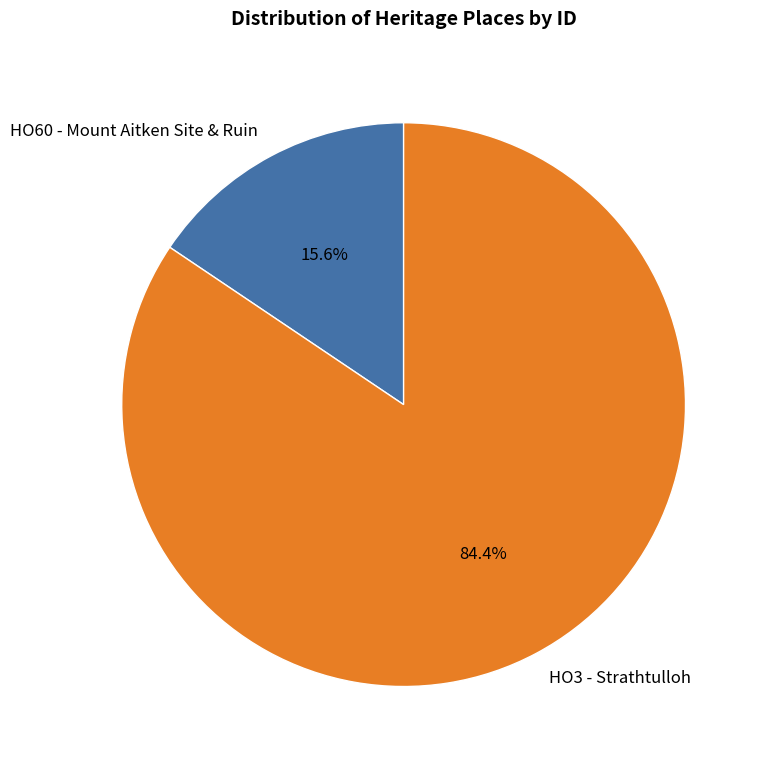

Approximately how many times larger is the value at HO3 - Strathtulloh compared to HO60 - Mount Aitken Site & Ruin?

5.4